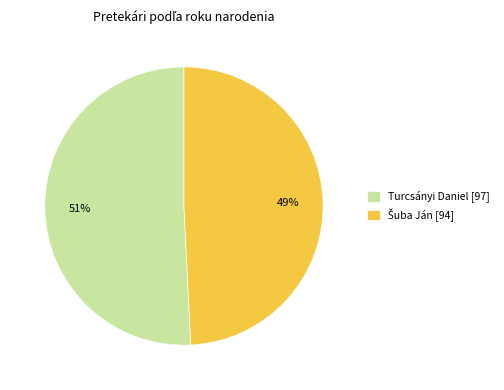

Does any single category account for the majority?

Yes